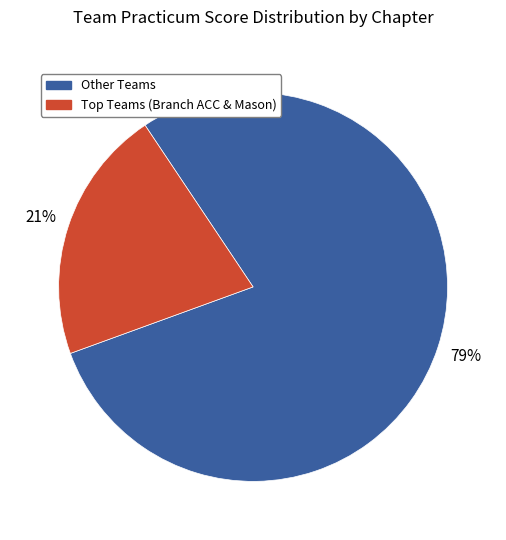

Does any single category account for the majority?

Yes